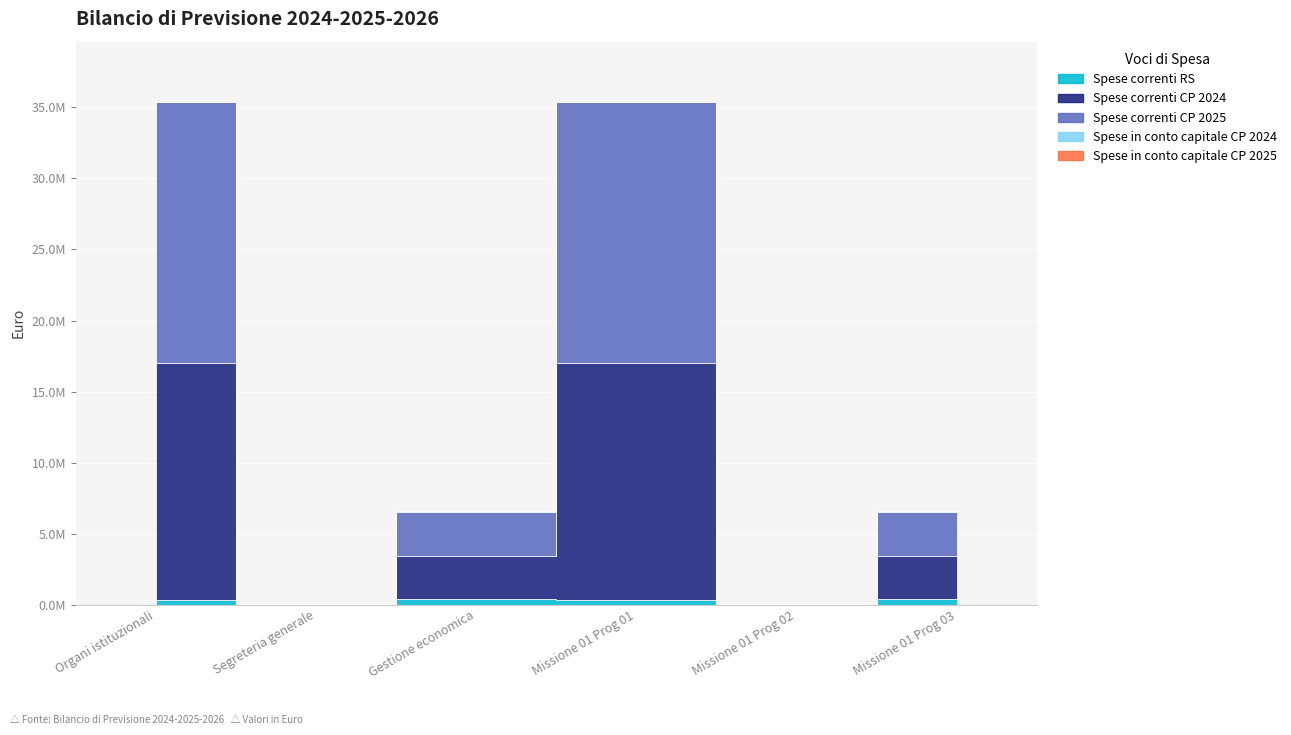

In Spese correnti CP 2025, how many points are lower than both neighbors (excluding endpoints)?

2